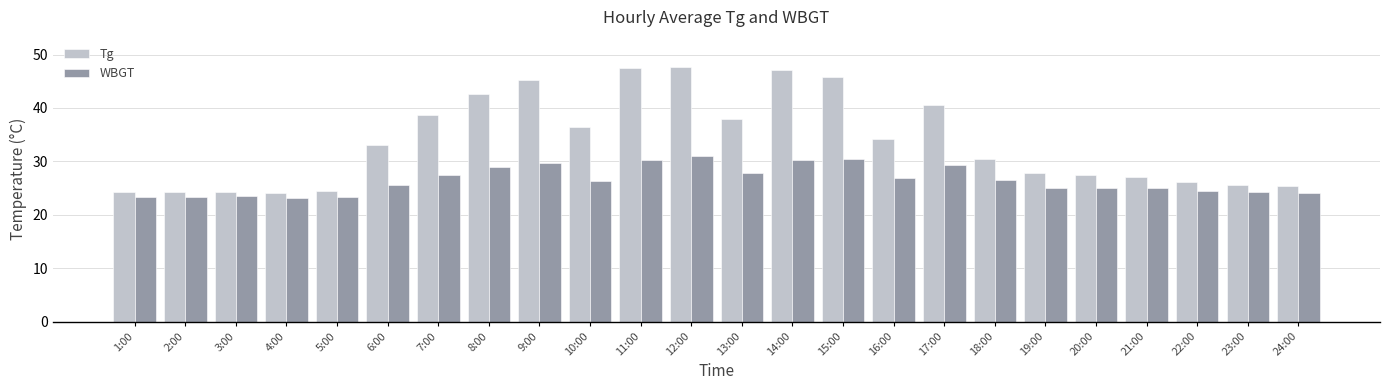

Between 4:00 and 17:00, which series saw the biggest shift?

Tg